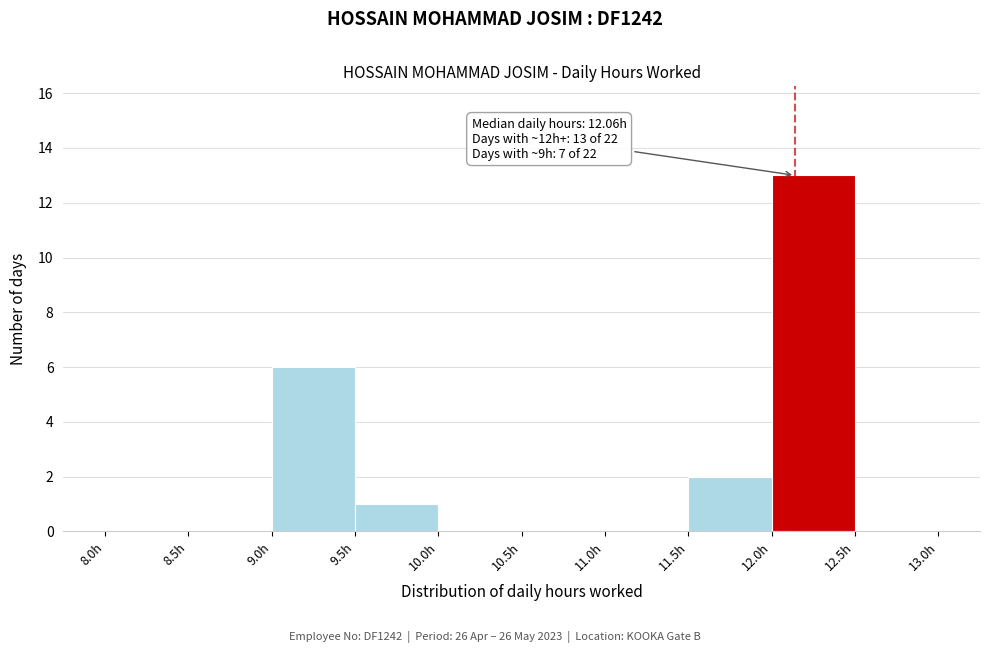

Over which range of the x-axis is the bar tallest?

12.0 to 12.5